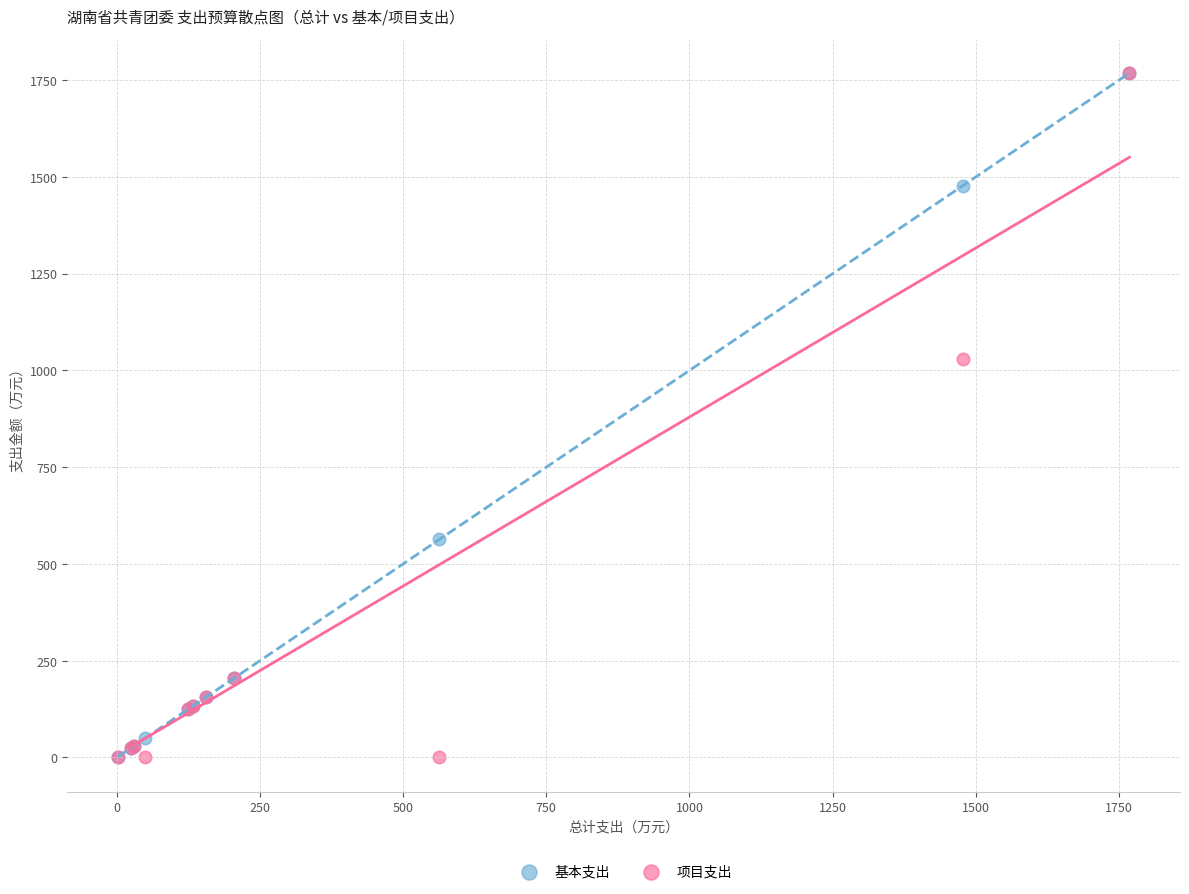

Which series has the widest spread of Y values?

项目支出